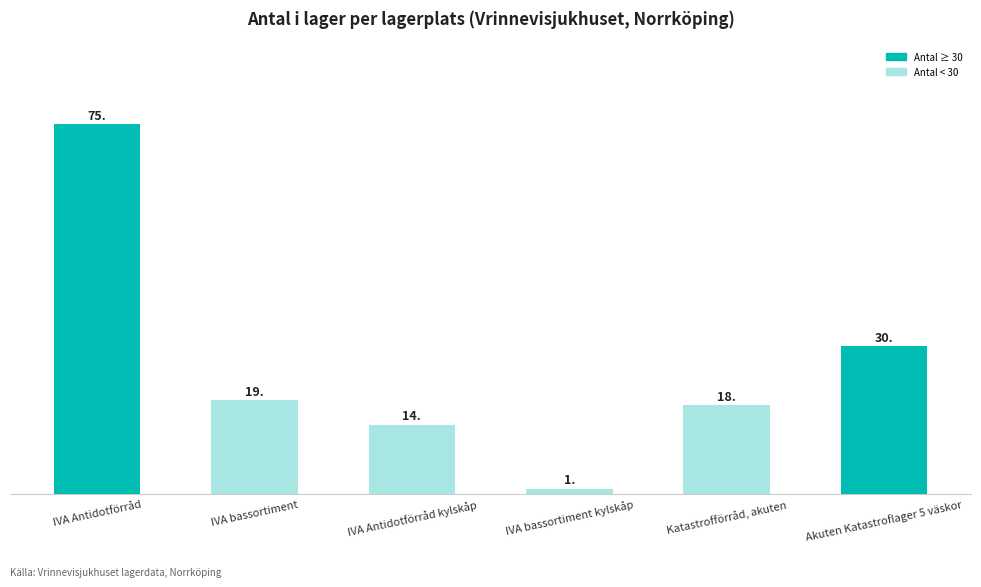

What is the sum of the values at IVA bassortiment and IVA Antidotförråd?

94